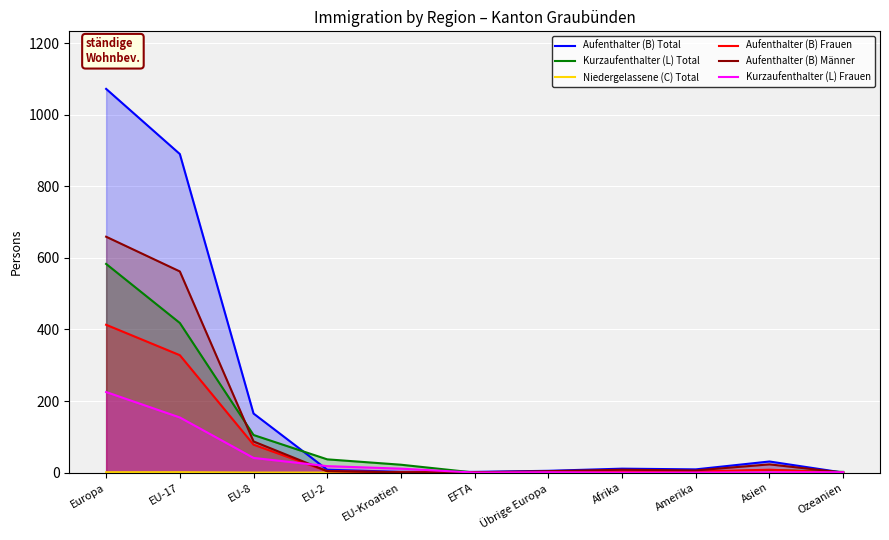

What position from the left is EFTA?

6